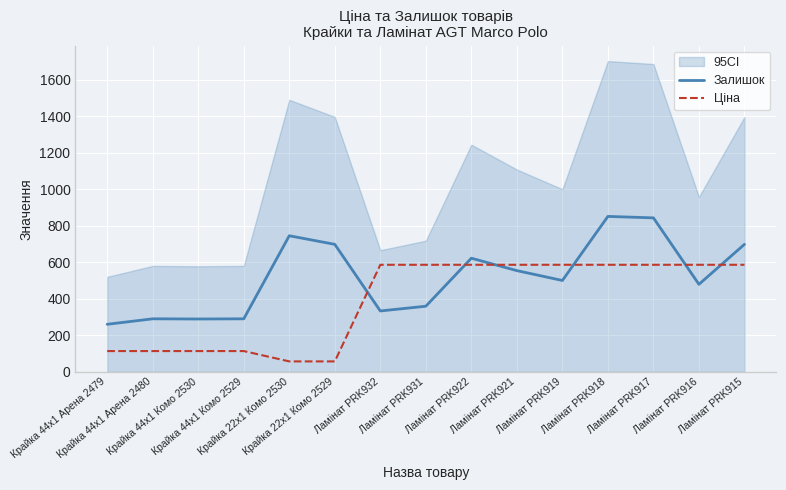

What is the value of the Ціна point at the 11th from the left?

586.0